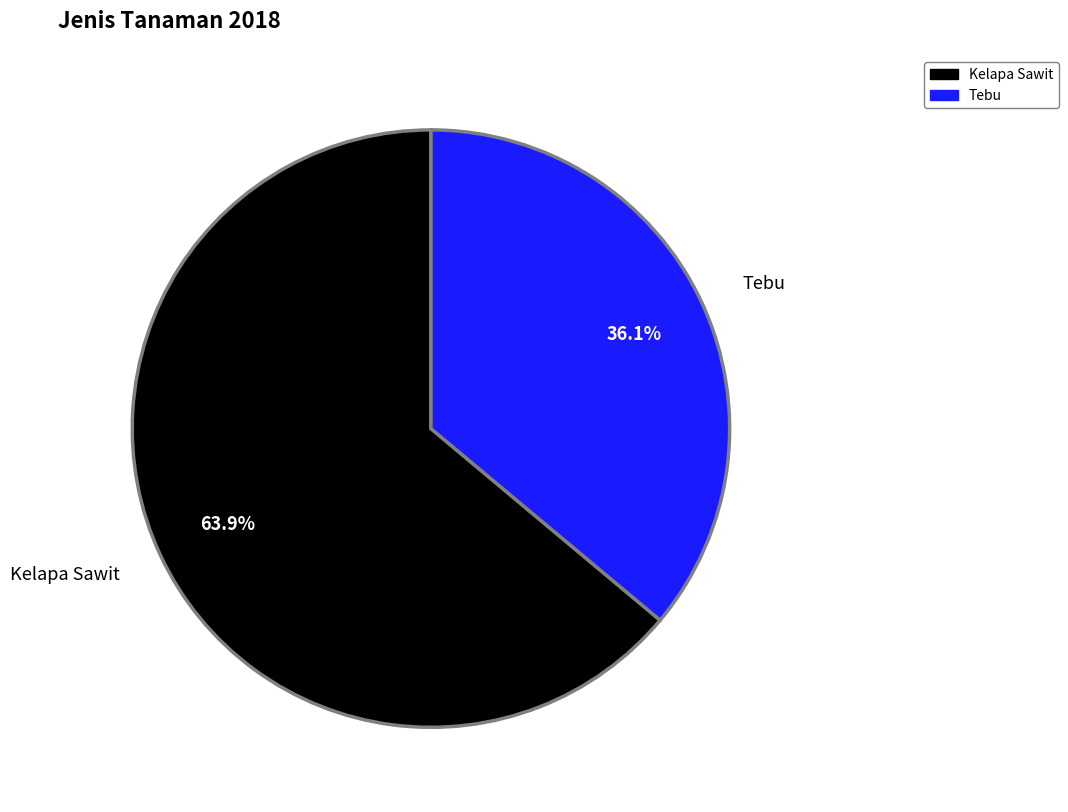

What percentage is the Tebu slice, to the nearest percent?

36%